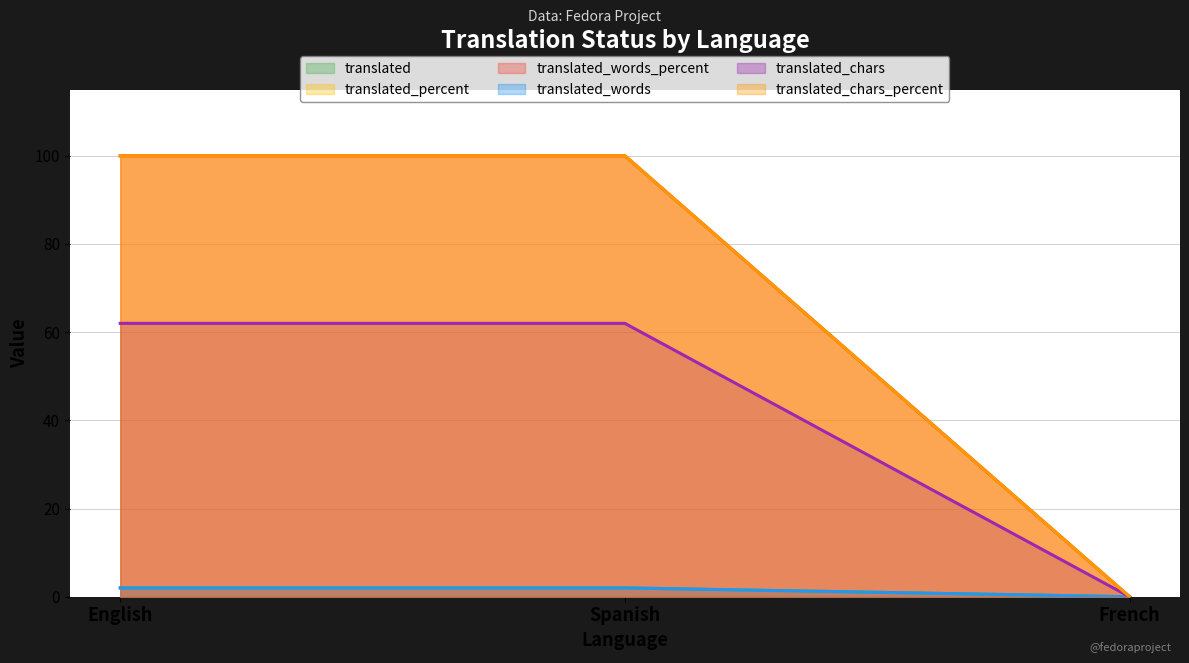

Which series has the largest range (max minus min)?

translated_words_percent